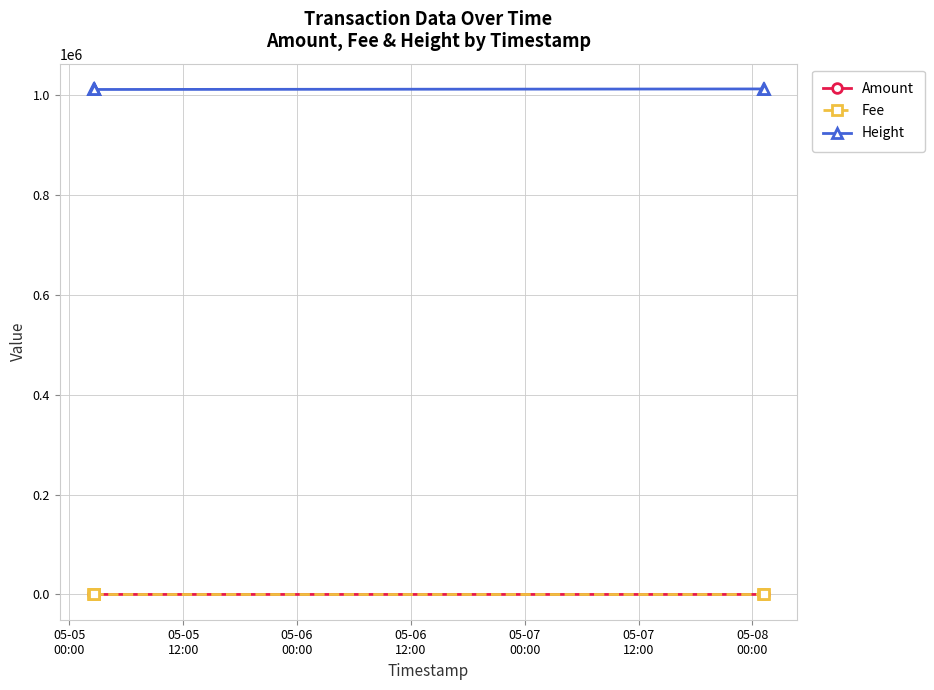

True or false: Amount and Fee intersect in this chart.

False